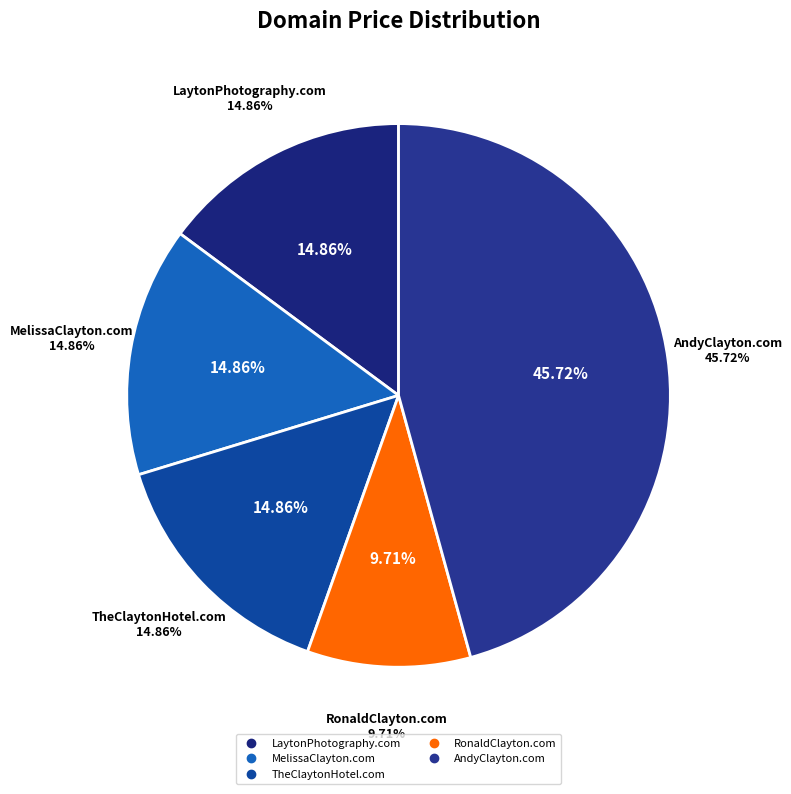

To the nearest percent, what is the average slice percentage?

20%